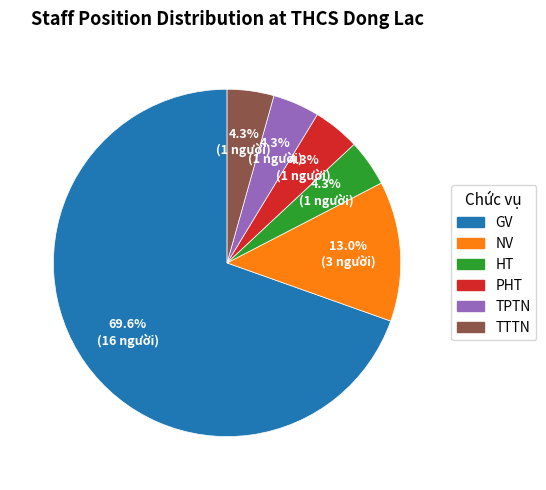

What is the ratio of the value at HT to the value at NV?

0.3